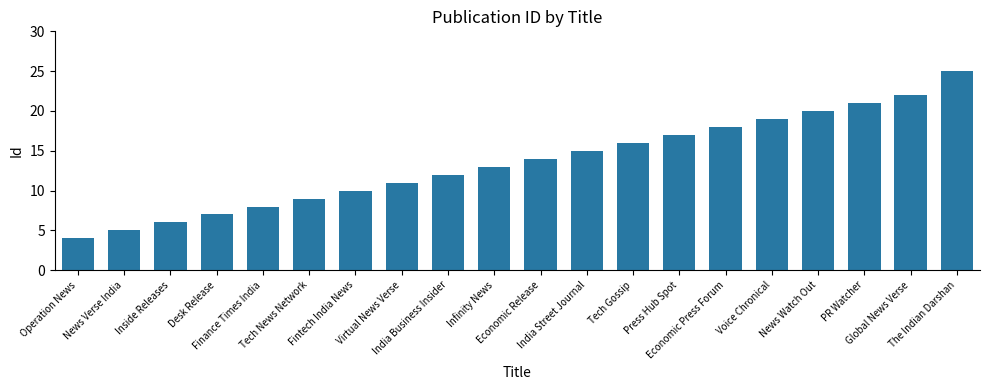

Count the number of categories in the chart.

20